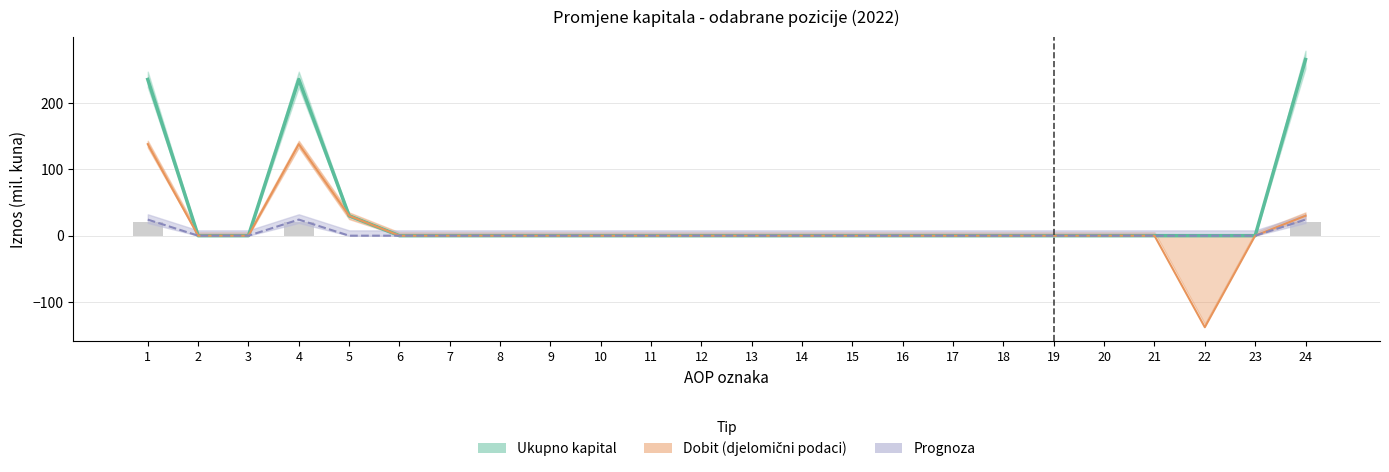

What is the difference between the second highest and second lowest values in the Ukupno kapital (procjena) series?

235.3